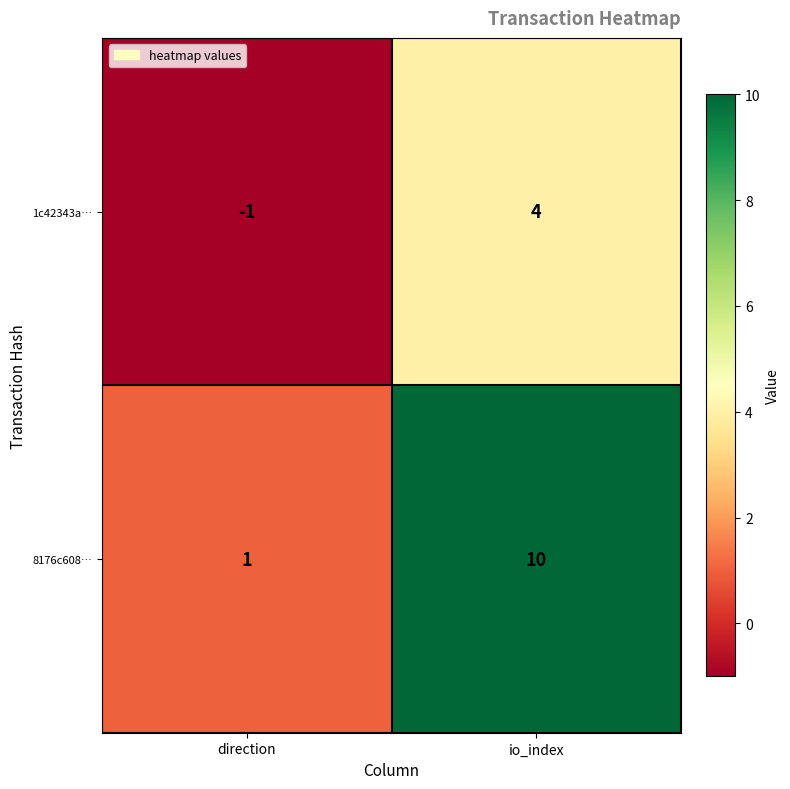

What value does the 8176c608… series have at io_index?

10